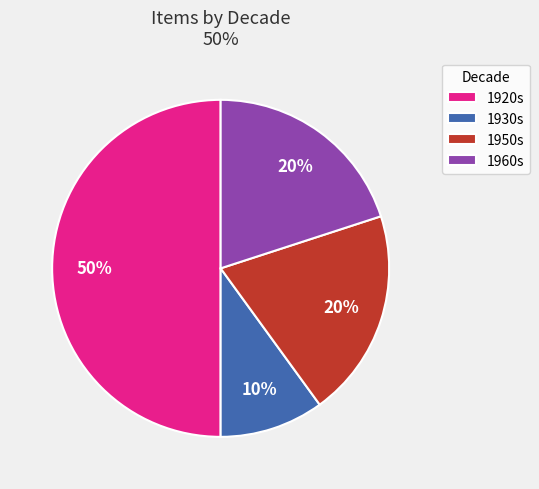

Which category has the smallest portion of the pie?

1930s